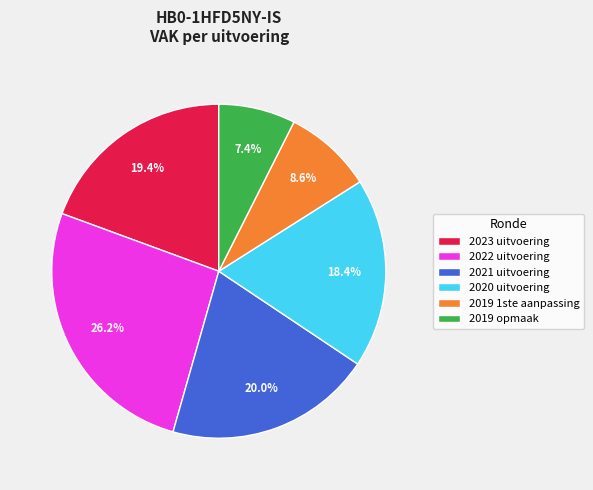

Combined, what portion of the pie is 2022 uitvoering and 2023 uitvoering?

45.6%